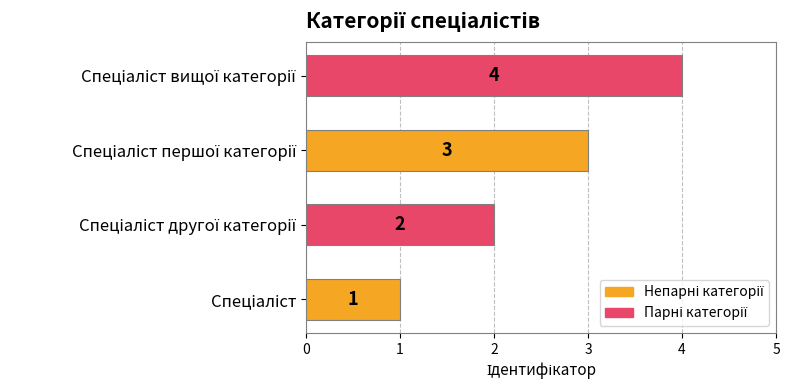

What is the greatest value displayed?

4